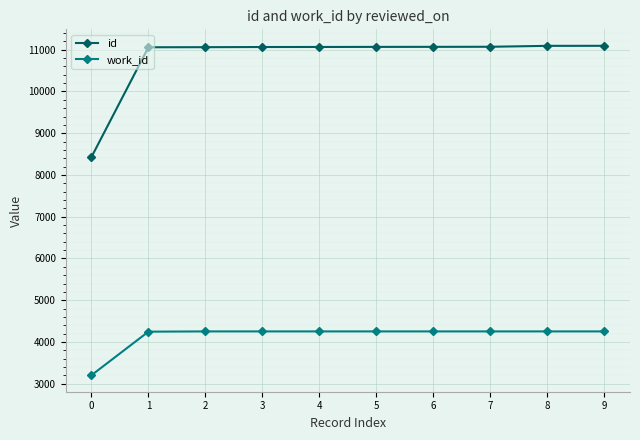

What is the minimum value for id?

8428